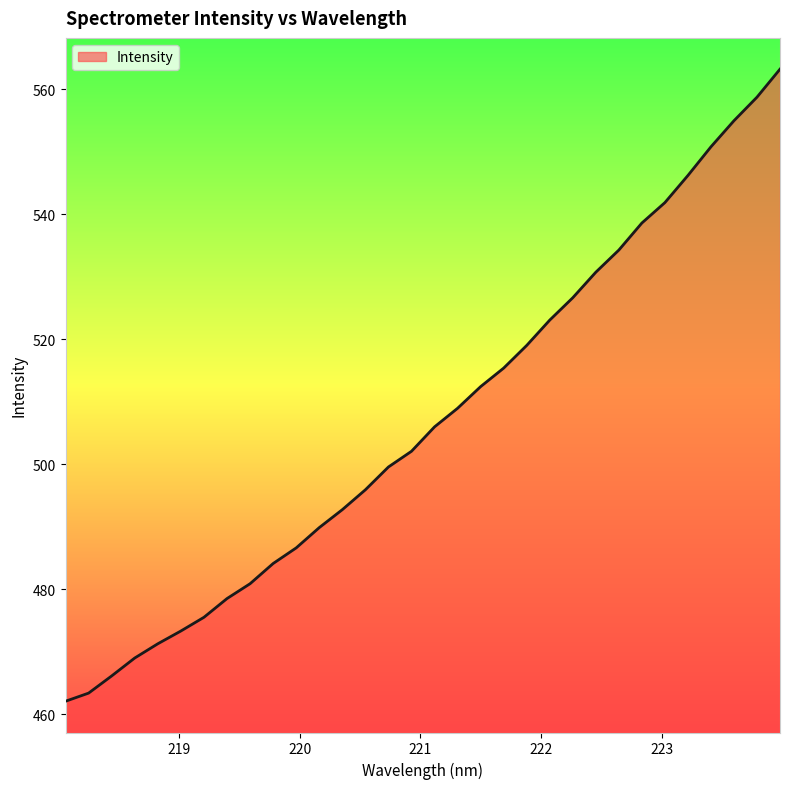

What is the difference between the maximum and minimum values?

101.1